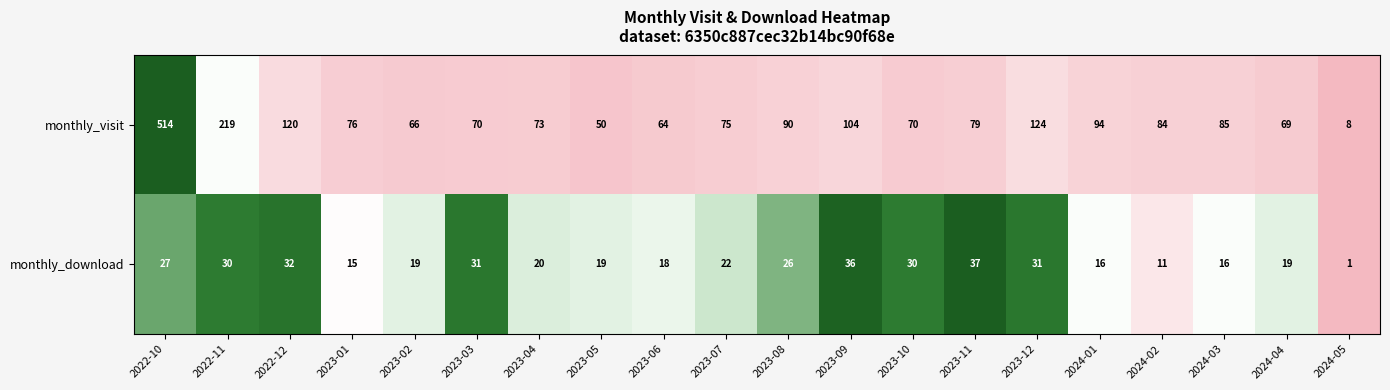

What is the average value of the monthly_download series?

23